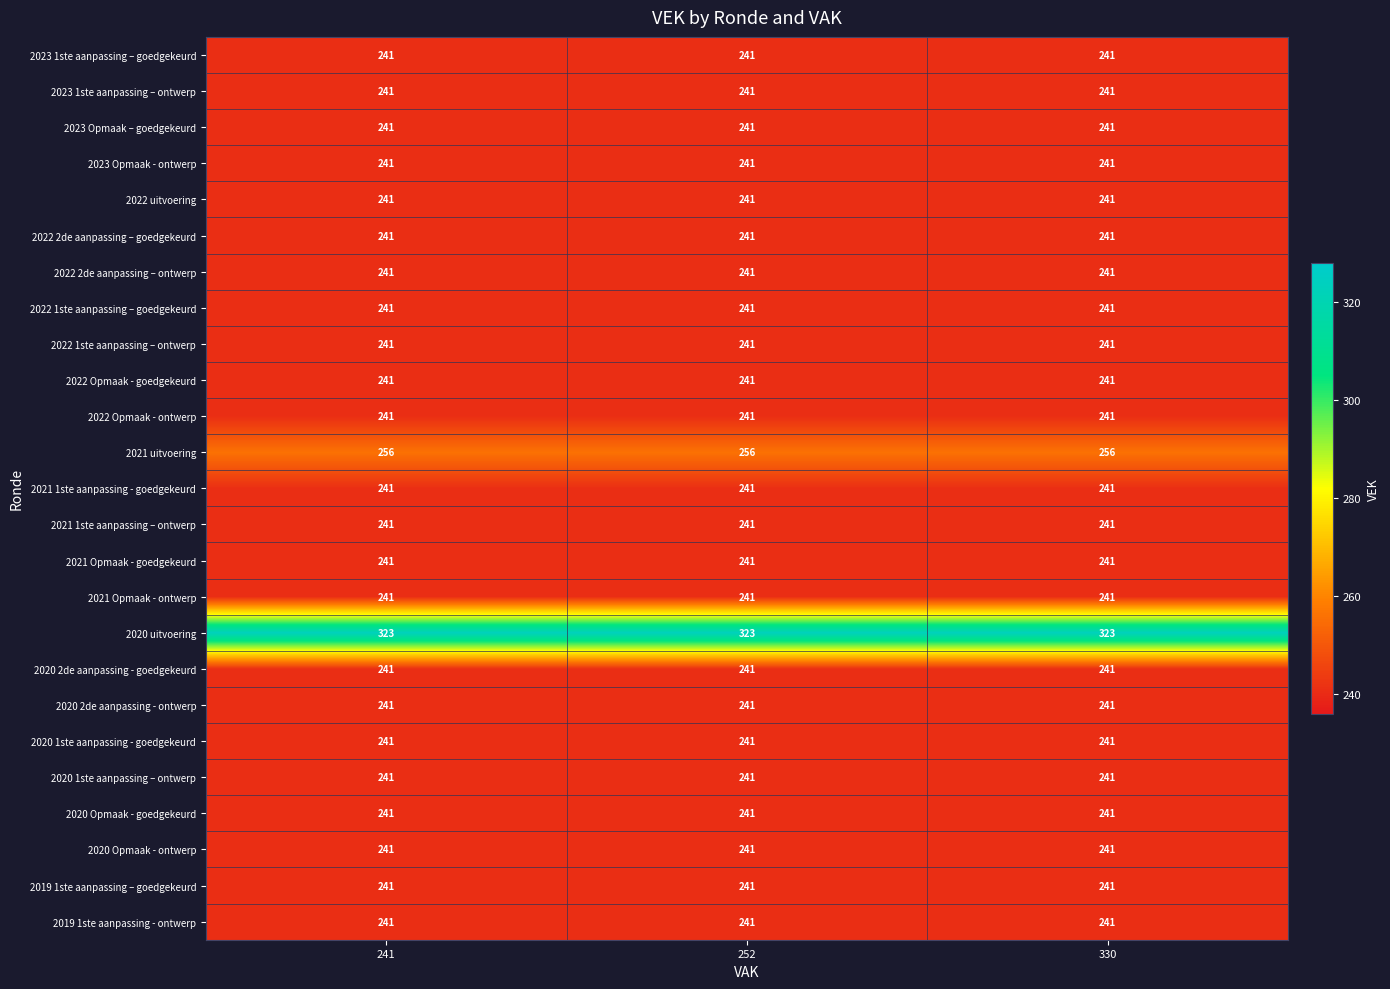

What is the highest value of the 2020 1ste aanpassing – ontwerp series?

241